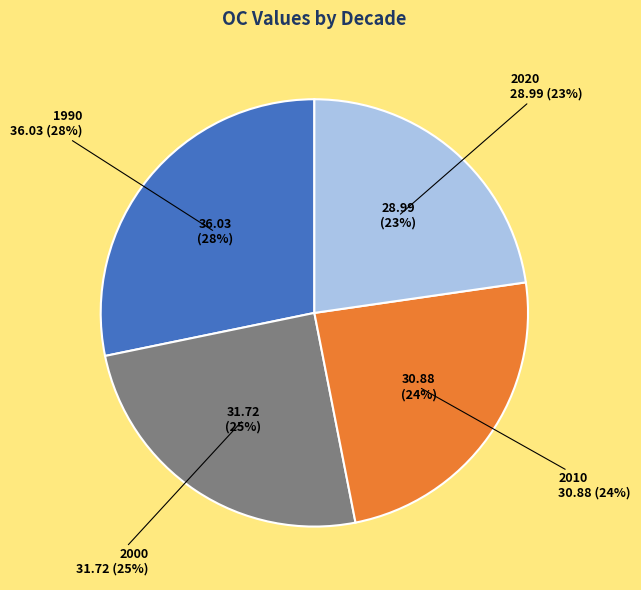

The 1990 slice represents 42% of the pie. True or false?

False